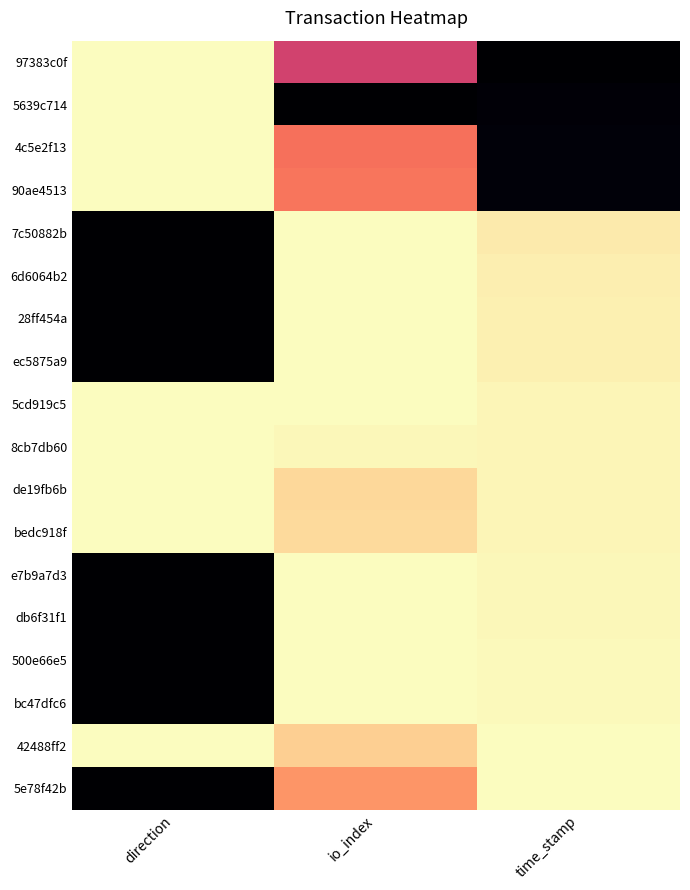

Rank the series at time_stamp from highest to lowest value.

97383c0f, 5639c714, 4c5e2f13, 90ae4513, 7c50882b, 6d6064b2, 28ff454a, ec5875a9, 5cd919c5, 8cb7db60, de19fb6b, bedc918f, e7b9a7d3, db6f31f1, 500e66e5, bc47dfc6, 42488ff2, 5e78f42b